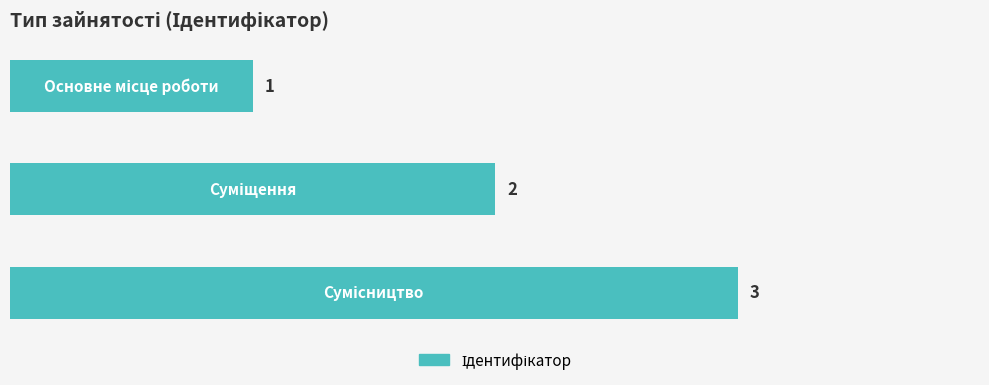

What is the maximum value shown in the chart?

3